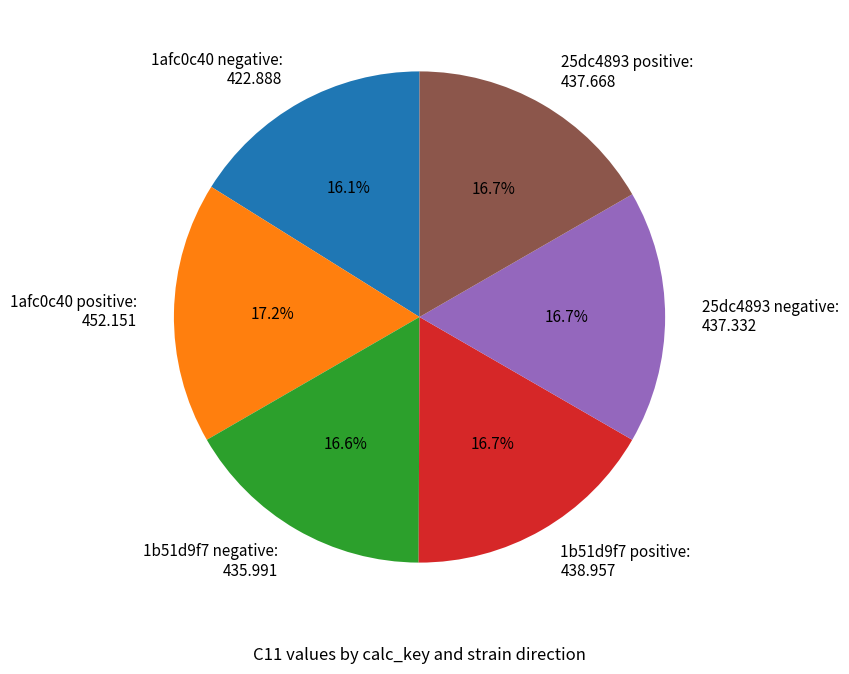

Which category has the biggest portion of the pie?

1afc0c40 positive